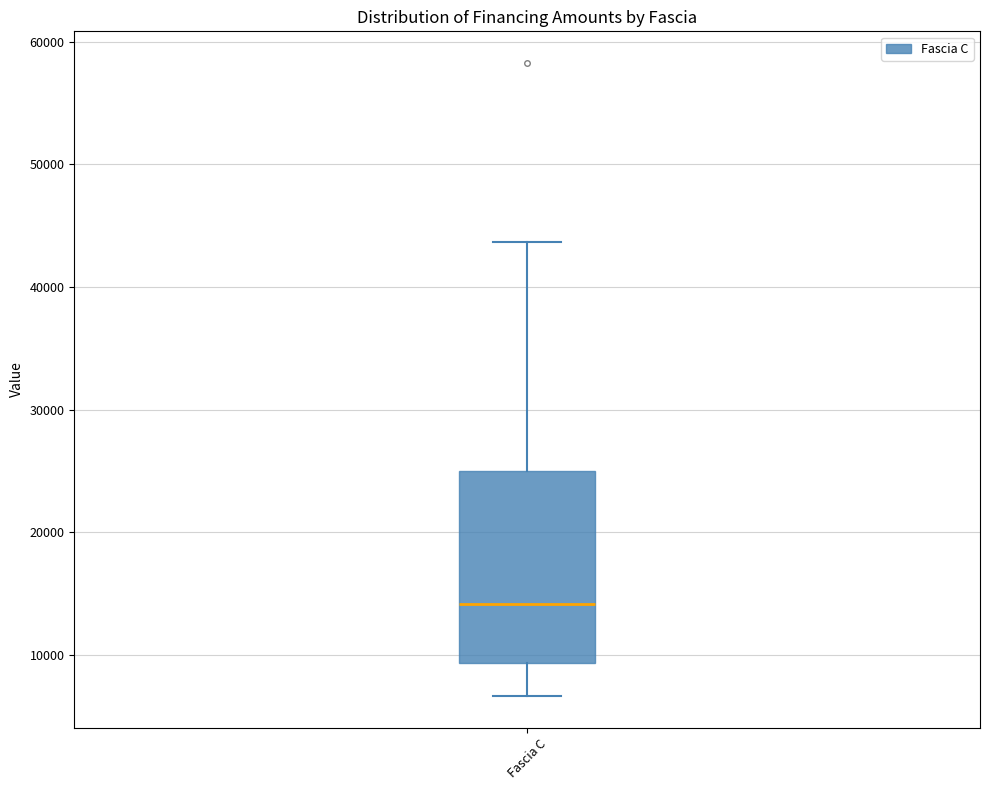

Transcribe this box plot: give where the median line is, the range the box spans, and where the two whiskers end, as read against the y-axis. The values are not printed on the chart, so give them approximately, as read against the axis.

median 14000, box 9000 to 25000, whiskers 7000 to 44000